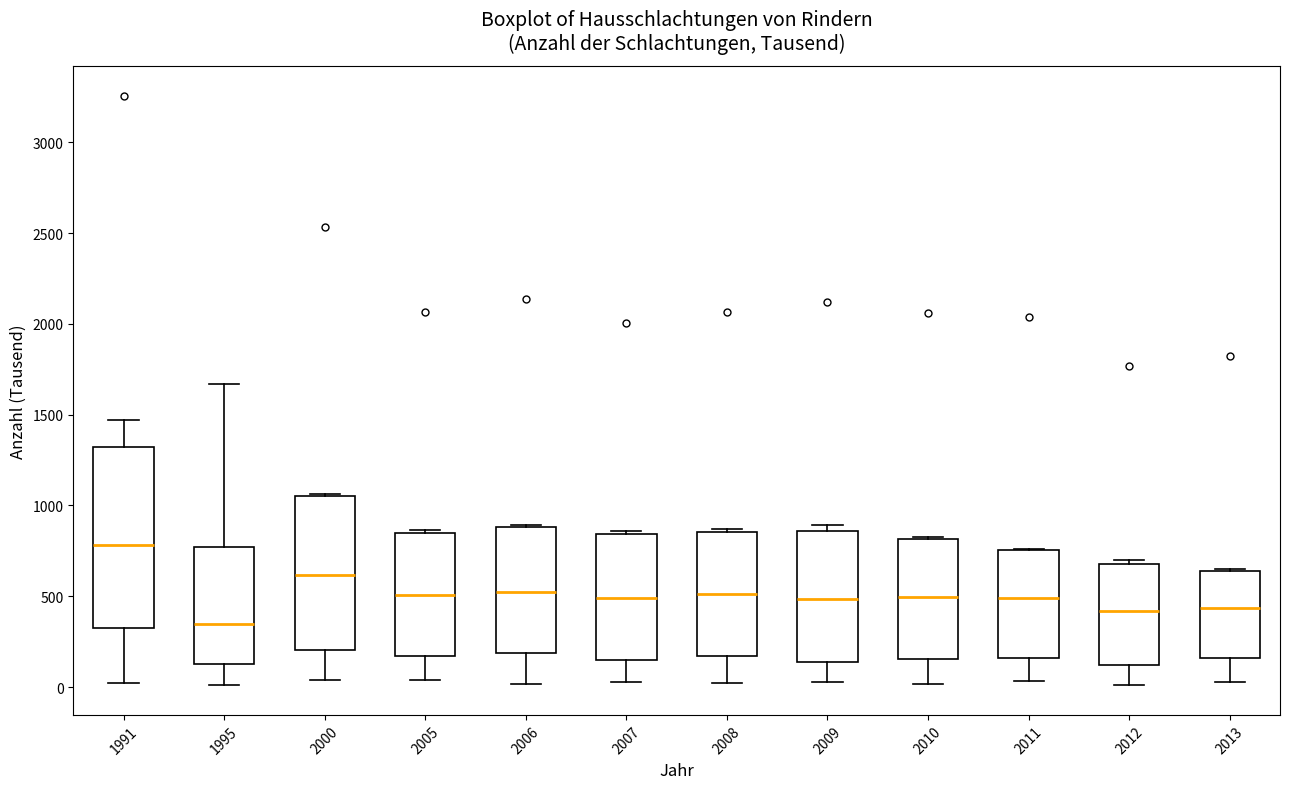

Reading left to right, transcribe this box plot: for each box, give where its median line is, the range the box spans, and where its two whiskers end, as read against the y-axis. The values are not printed on the chart, so give them approximately, as read against the axis.

1991: median 800, box 300 to 1300, whiskers 0 to 1450
1995: median 350, box 150 to 750, whiskers 0 to 1650
2000: median 600, box 200 to 1050, whiskers 50 to 1050
2005: median 500, box 150 to 850, whiskers 50 to 850 (just above the box's upper edge)
2006: median 500, box 200 to 900, whiskers 0 to 900
2007: median 500, box 150 to 850, whiskers 50 to 850 (just above the box's upper edge)
2008: median 500, box 150 to 850, whiskers 0 to 850
2009: median 500, box 150 to 850, whiskers 50 to 900
2010: median 500, box 150 to 800, whiskers 0 to 850
2011: median 500, box 150 to 750, whiskers 50 to 750
2012: median 400, box 100 to 700, whiskers 0 to 700 (just above the box's upper edge)
2013: median 450, box 150 to 650, whiskers 50 to 650